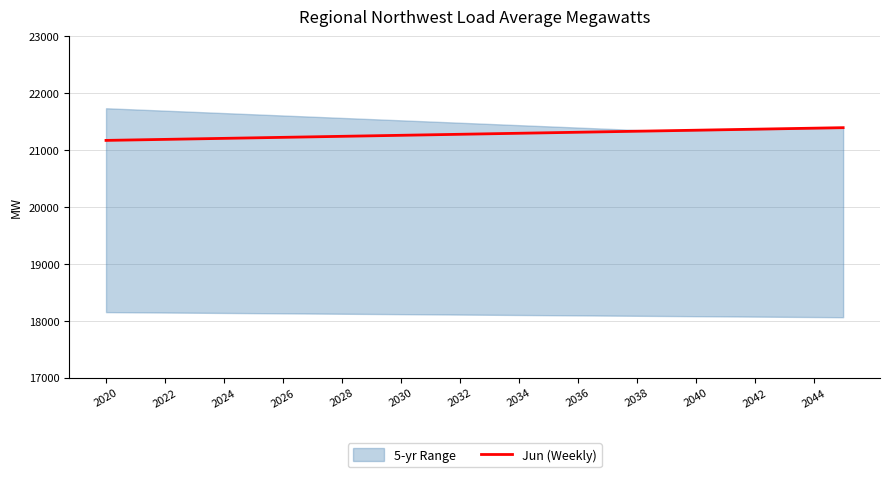

Reading left to right, what are all the values shown in this chart?

21166.9	21175.9	21184.8	21193.8	21202.7	21211.7	21220.6	21229.6	21238.5	21247.5	21256.4	21265.4	21274.3	21283.3	21292.2	21301.2	21310.1	21319.0	21328.0	21336.9	21345.9	21354.8	21363.8	21372.7	21381.7	21390.6